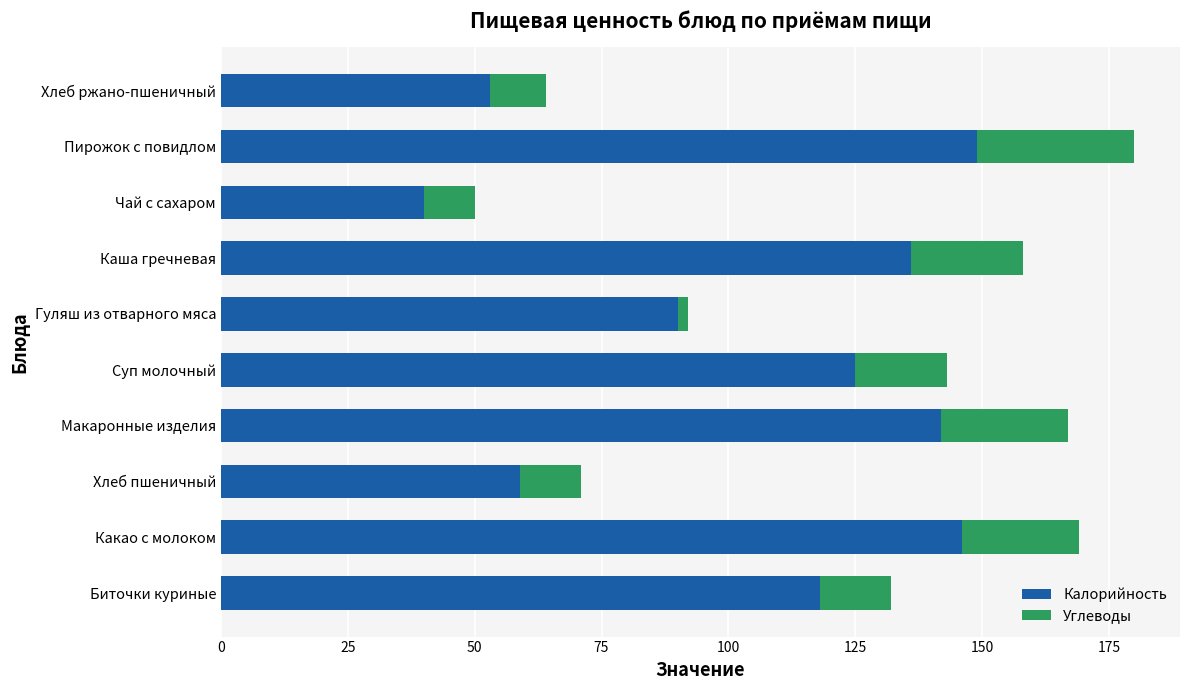

What is the difference between the maximum and second lowest values in the Калорийность series?

96